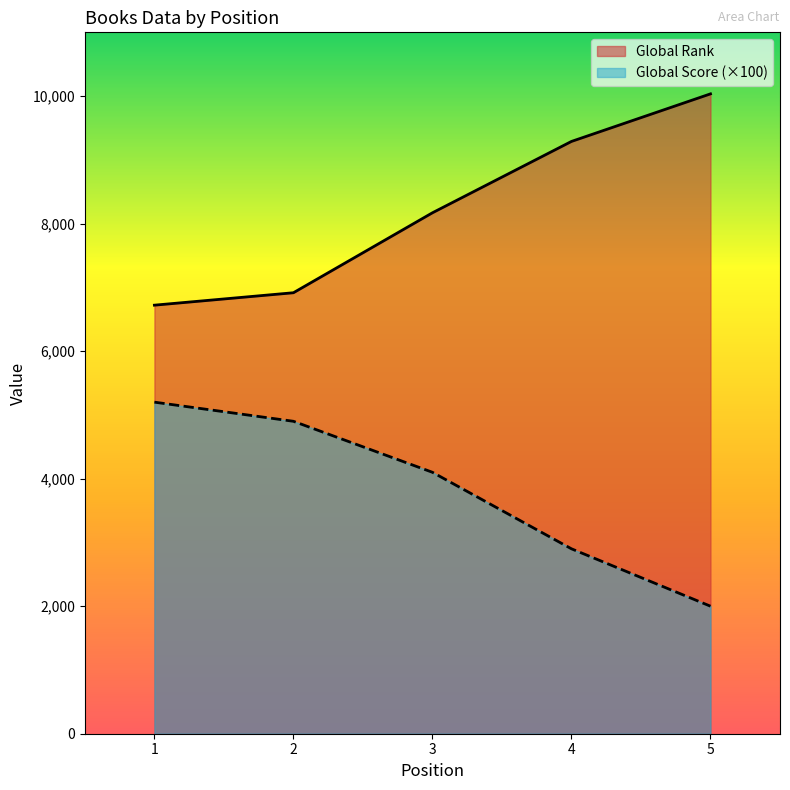

True or false: Global Score has more than 2 interior local peaks.

False